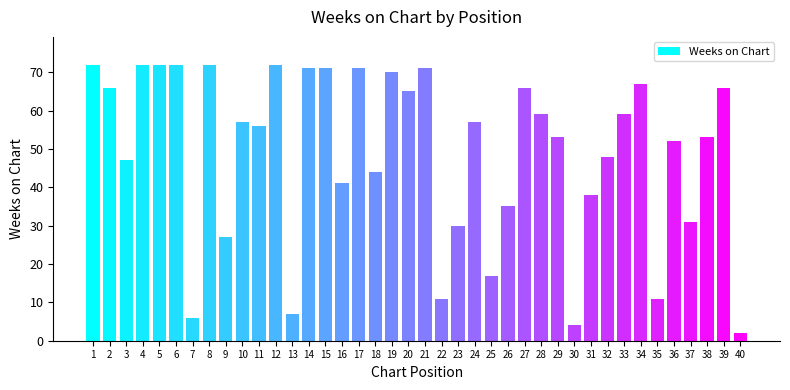

Which has a higher value, 29 or 33?

33